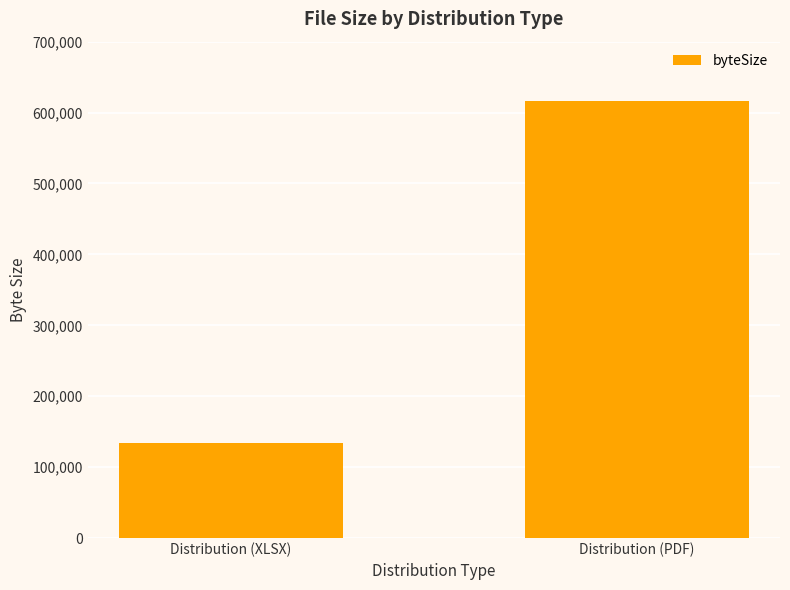

What is the greatest value displayed?

616874